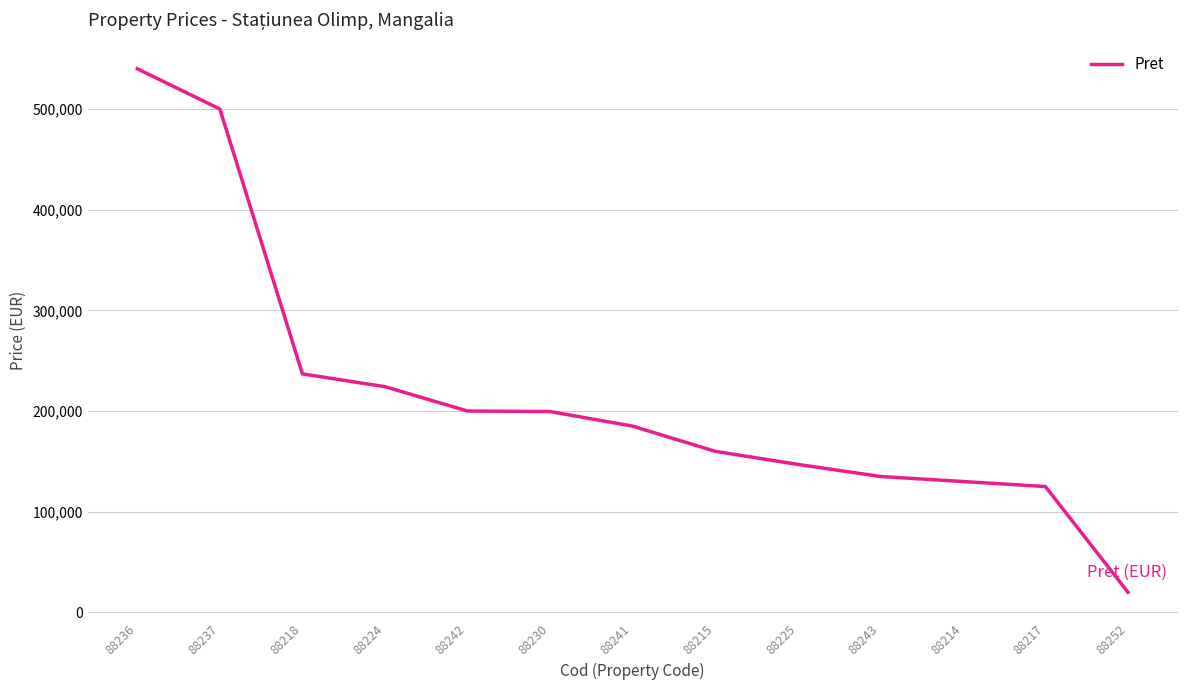

What is the difference between the values at 88225 and 88243?

12000